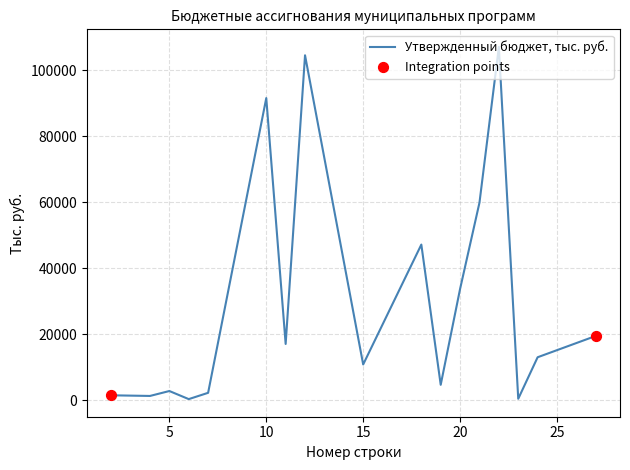

What is the greatest value displayed?

106980.3